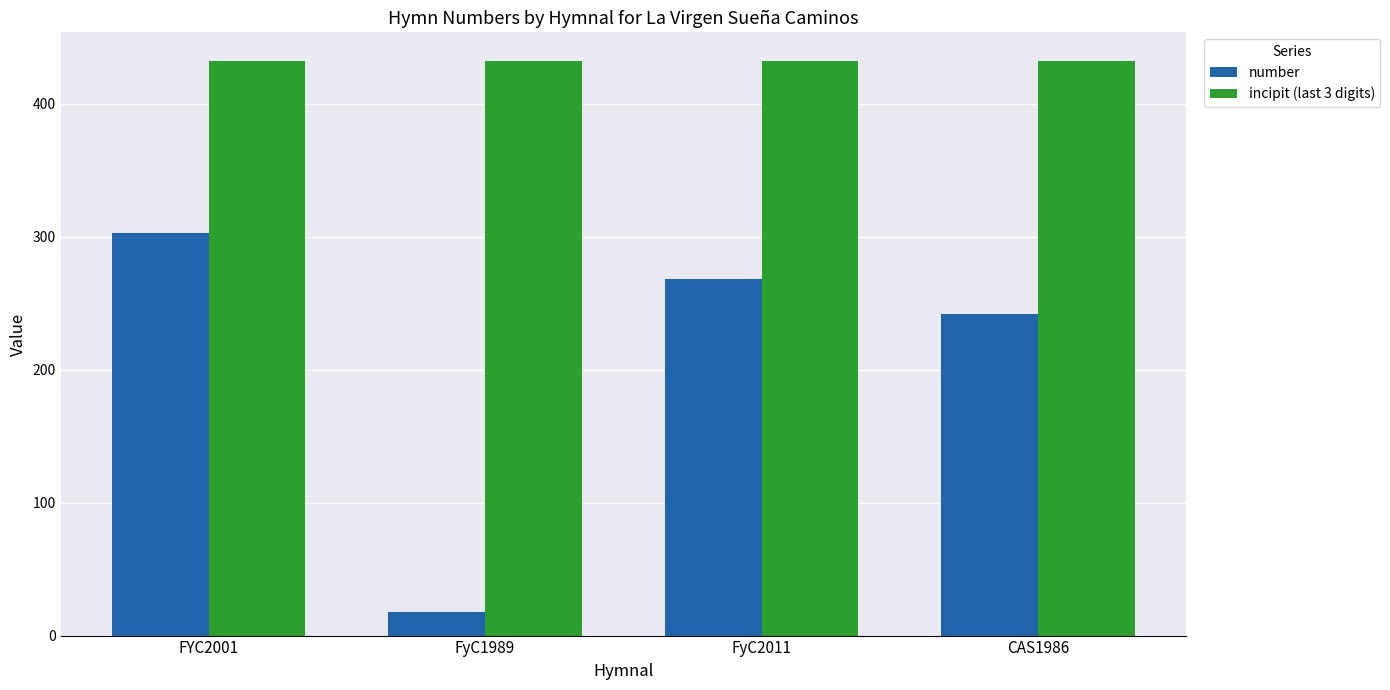

Which series has the largest total across all categories?

incipit (last 3 digits)